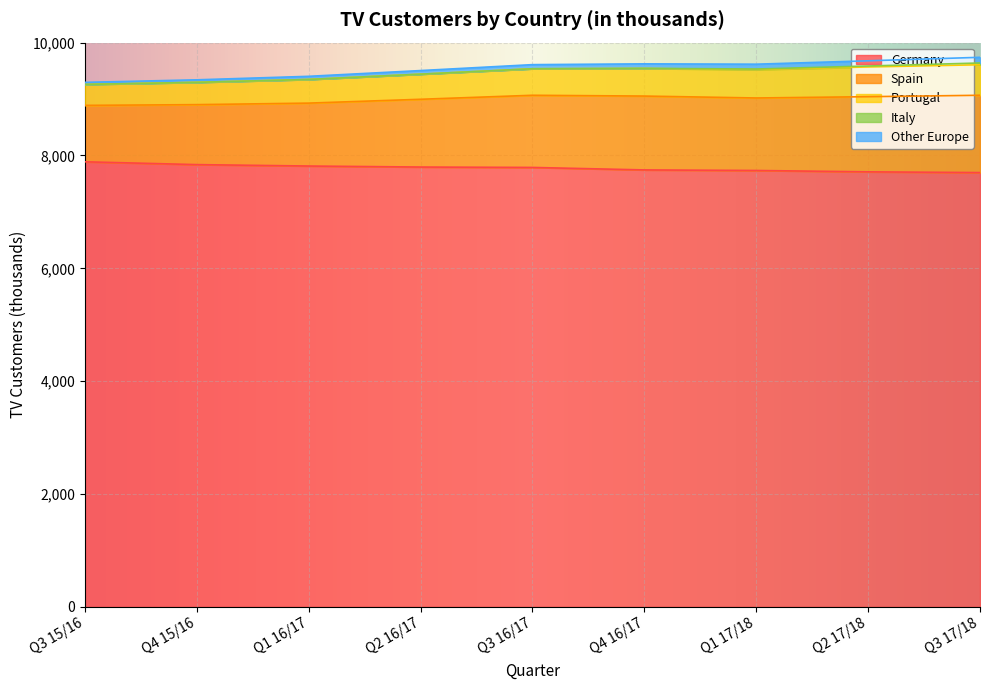

What is the maximum value for Germany?

7888